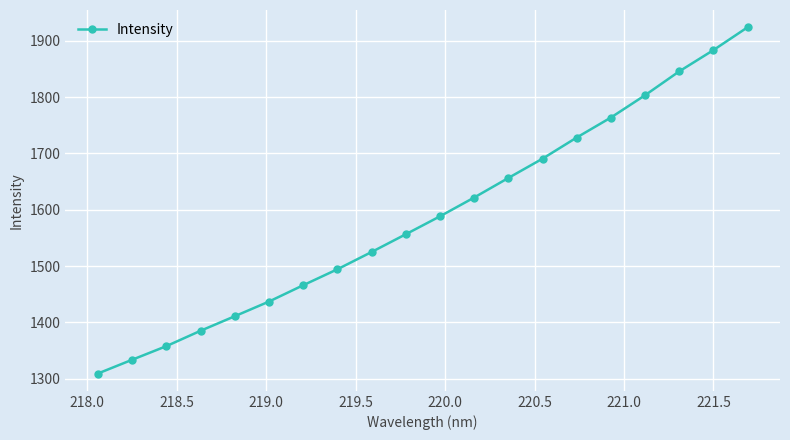

What is the value of the 7th point from the left?

1466.0